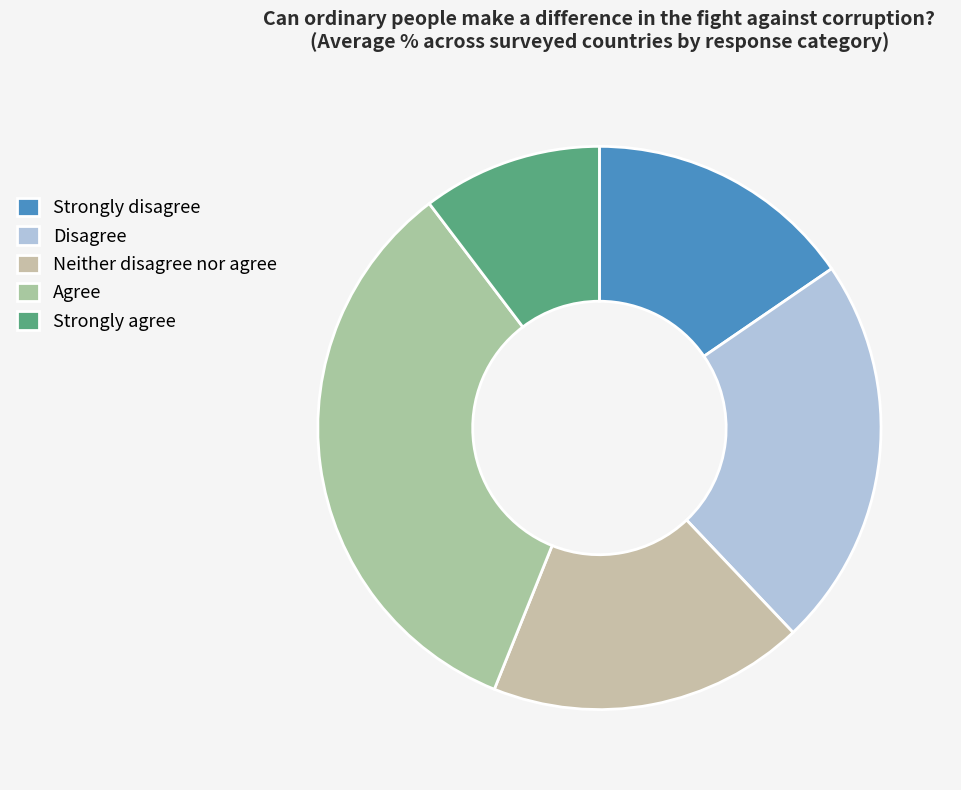

Count the number of slices in the pie.

5